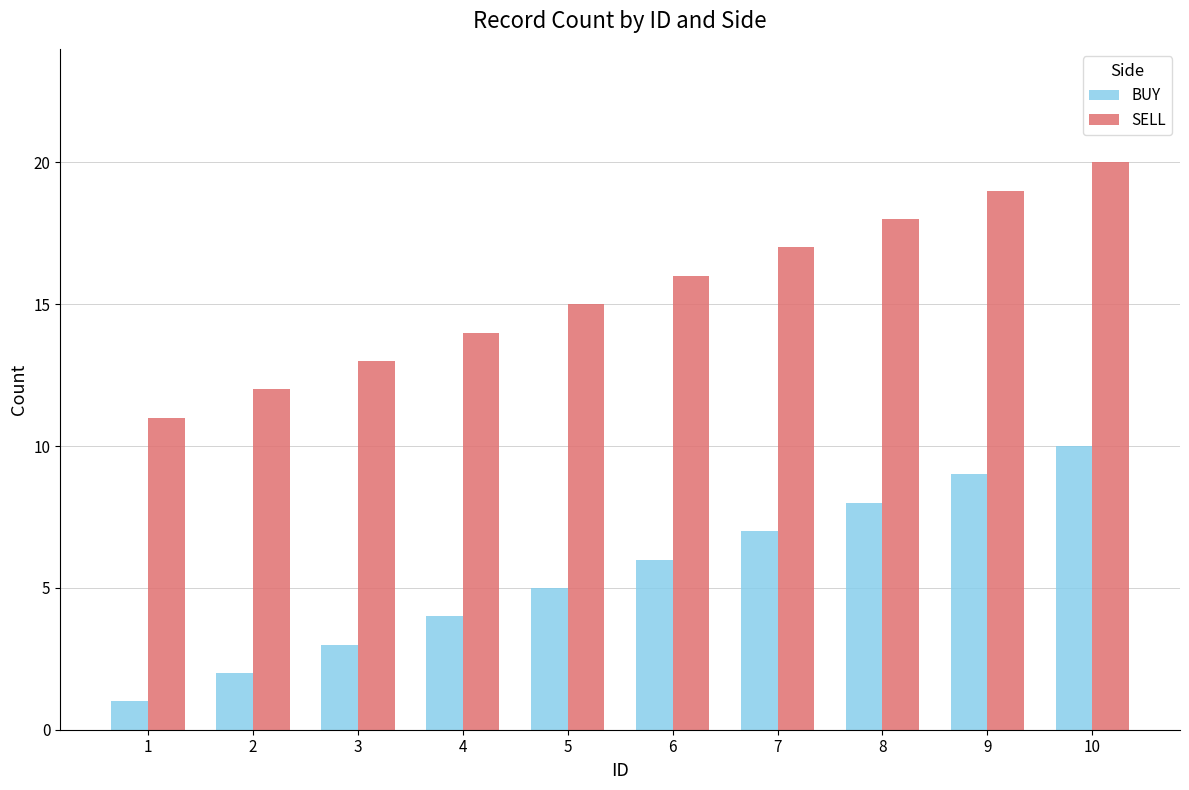

Which category has the highest value in the BUY series?

10